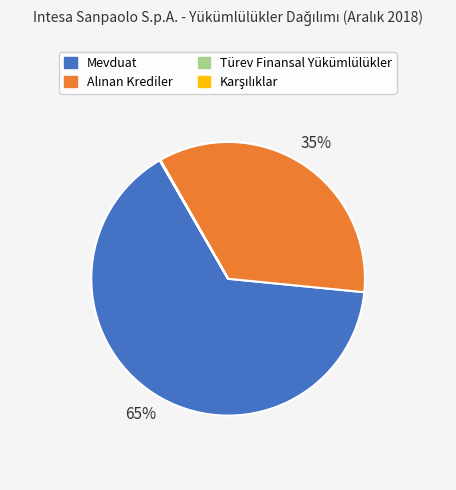

Which category has the biggest portion of the pie?

Mevduat